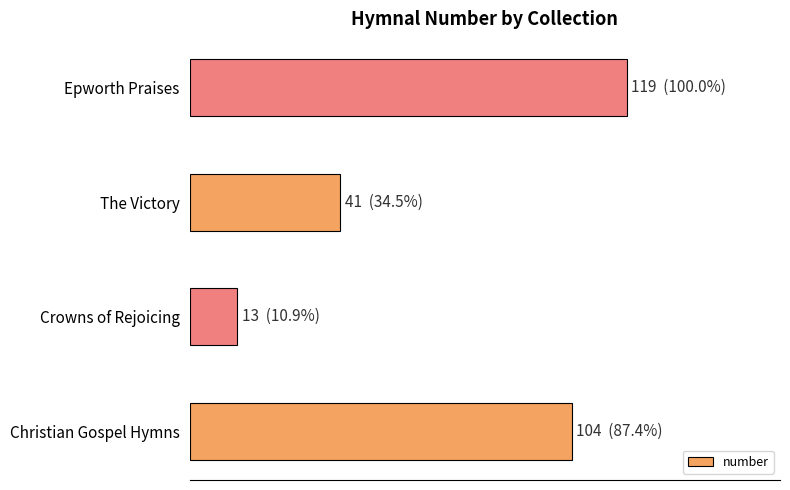

At which category does the chart reach its minimum across all series?

Crowns of Rejoicing